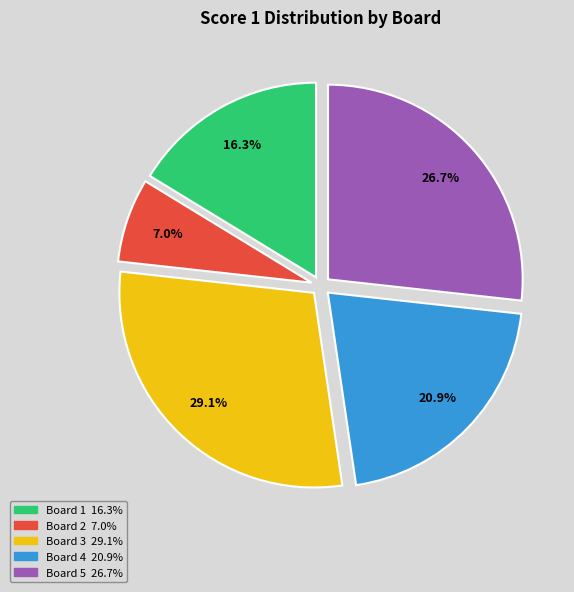

Does Board 2 account for over 50% of the chart?

No